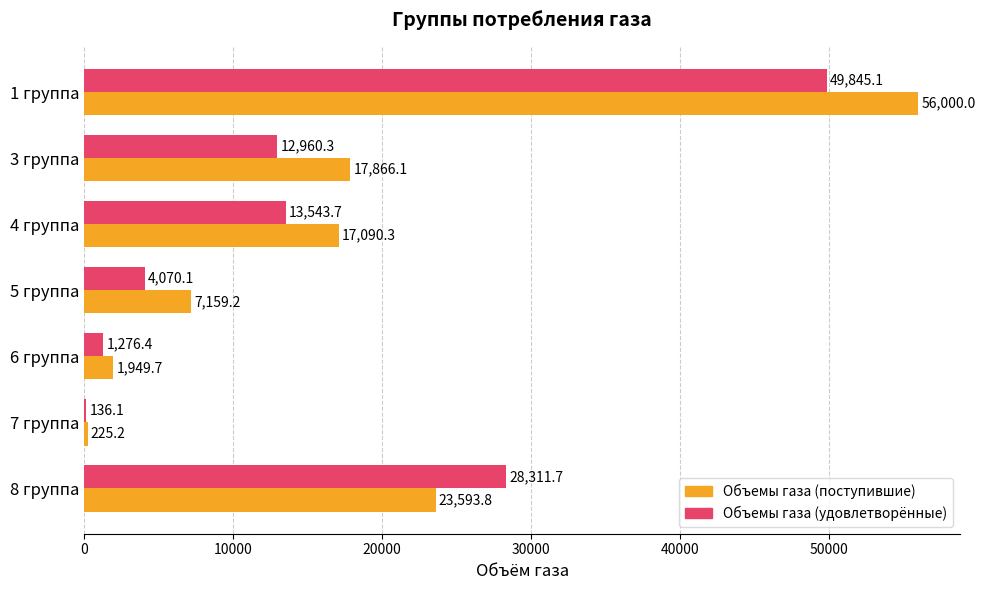

At which label does Объемы газа (поступившие) reach its peak?

1 группа